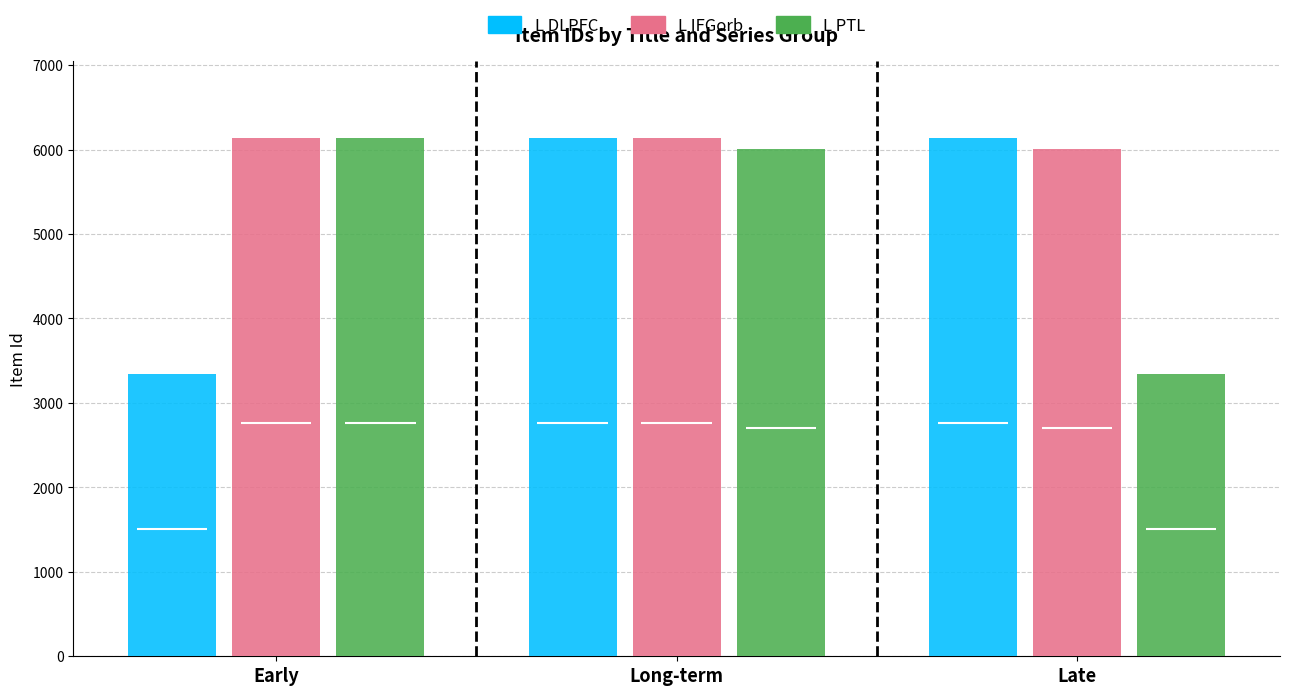

Which series changed the most between Long-term and Late?

L PTL